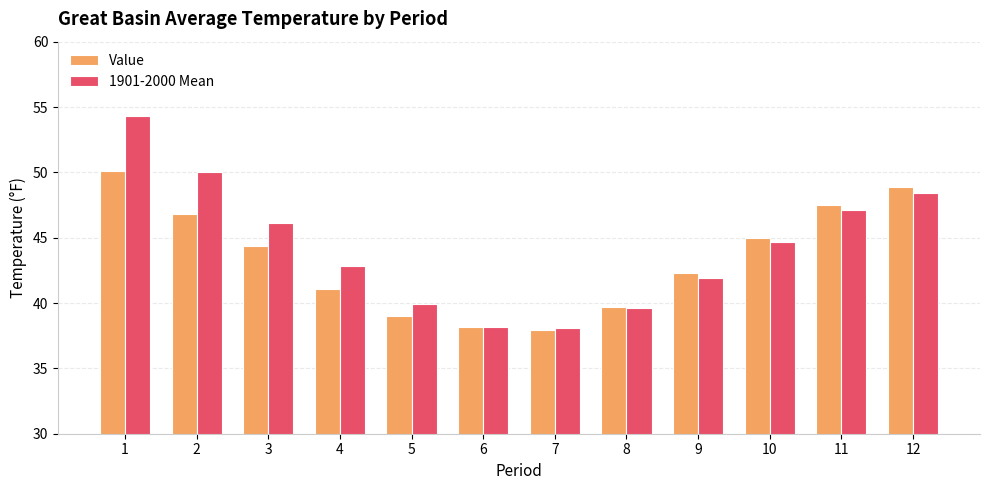

How many series are shown in this chart?

2